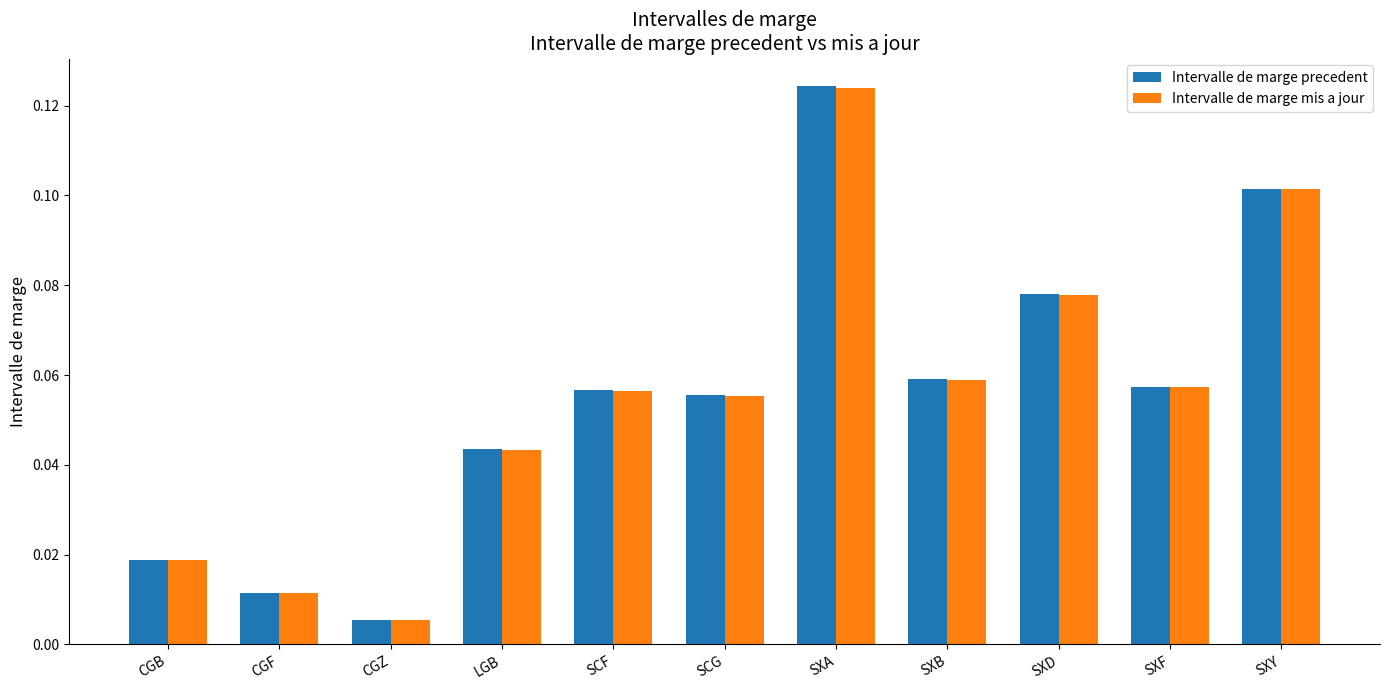

How many data points does each series have?

11